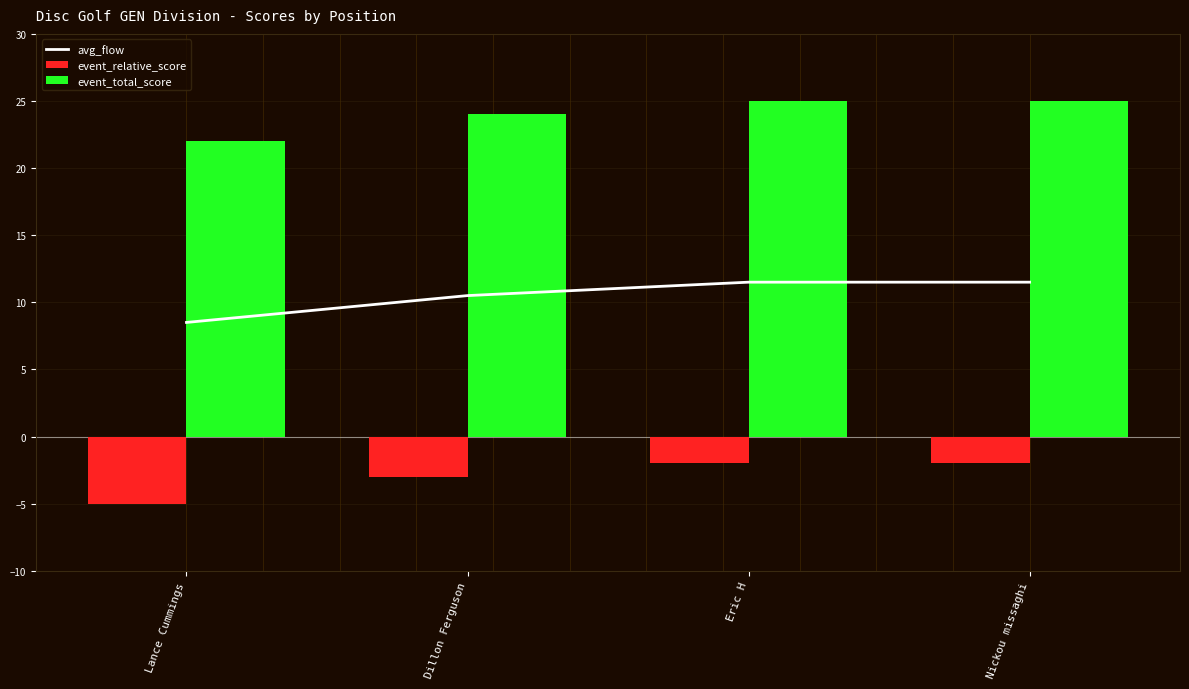

What is the approximate value of event_total_score at Eric H?

25